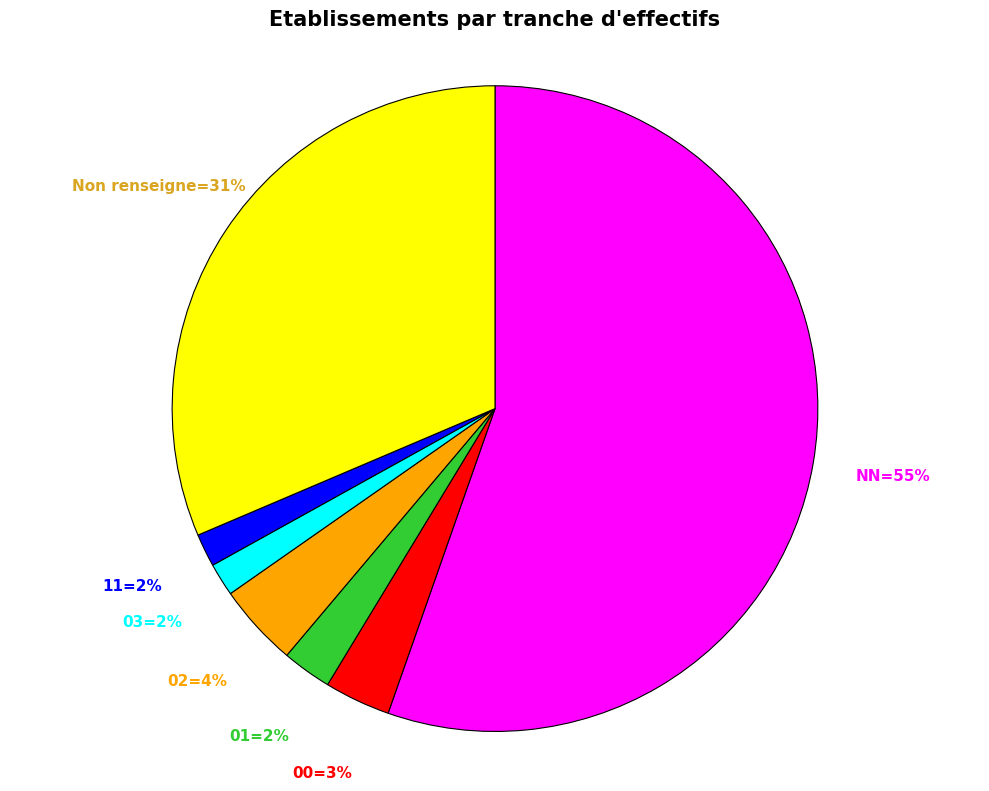

To the nearest percent, what is the difference between the largest and smallest slice percentages?

54%